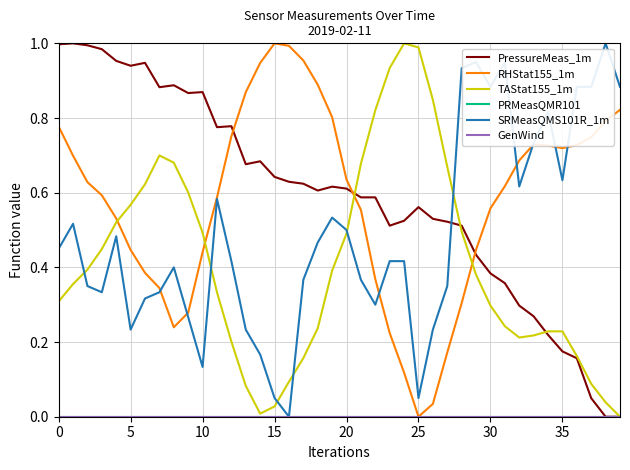

What is the maximum value for SRMeasQMS101R_1m?

1.0